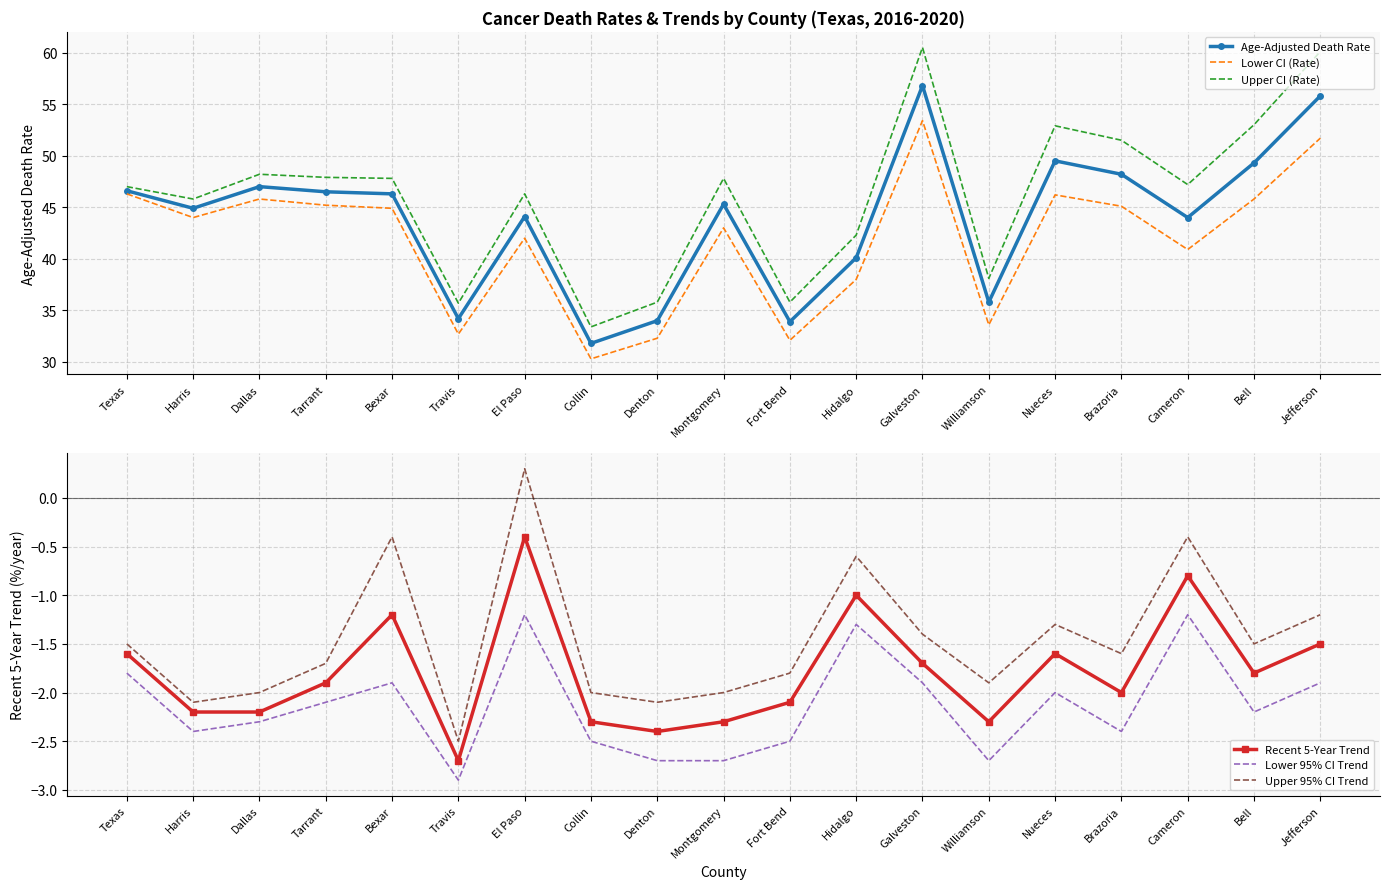

Is the value of Lower 95% CI Trend at Denton greater than the value of Upper 95% CI Trend at Cameron?

No